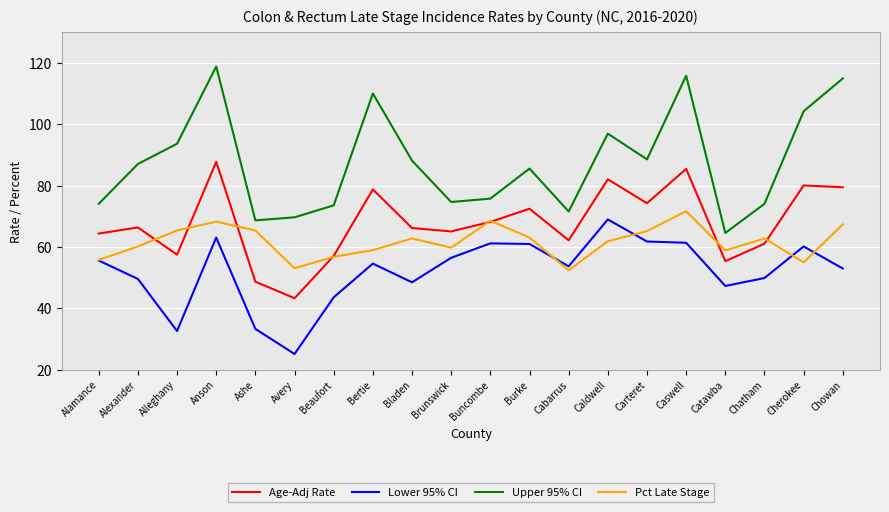

List the series in order of their overall mean, lowest first.

Lower 95% CI, Pct Late Stage, Age-Adj Rate, Upper 95% CI